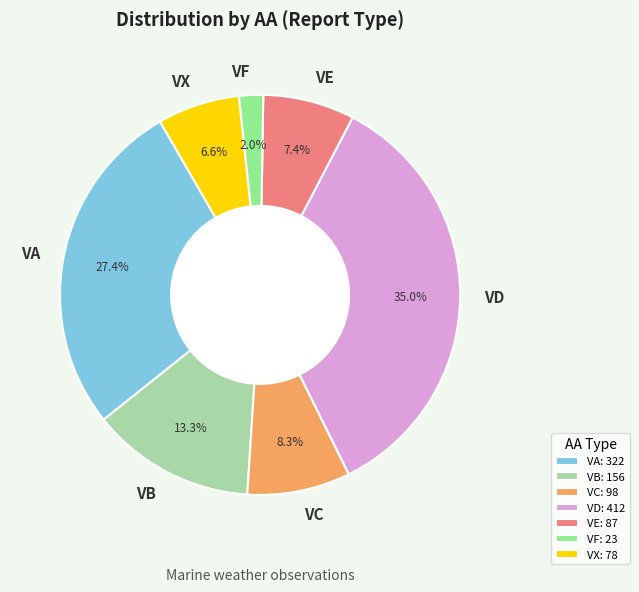

What is the ratio of the value at VC to the value at VA?

0.3